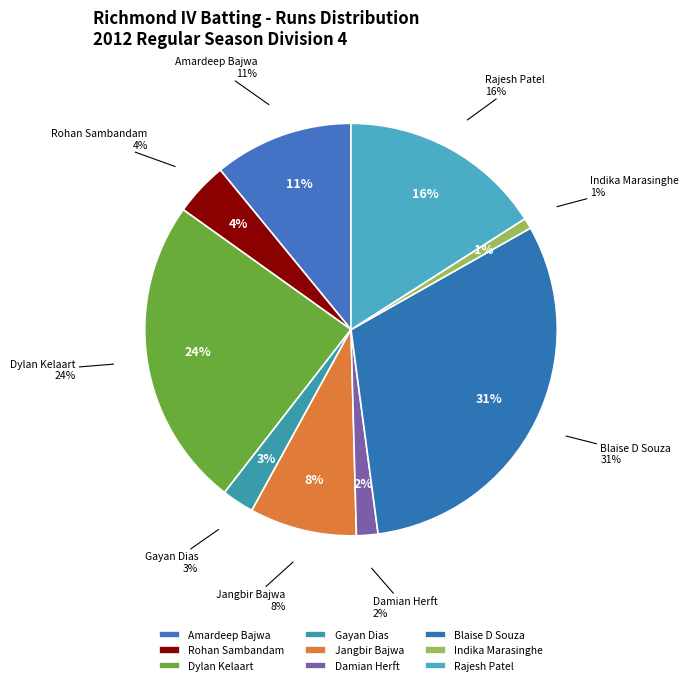

What percentage is the Gayan Dias slice, to the nearest percent?

3%